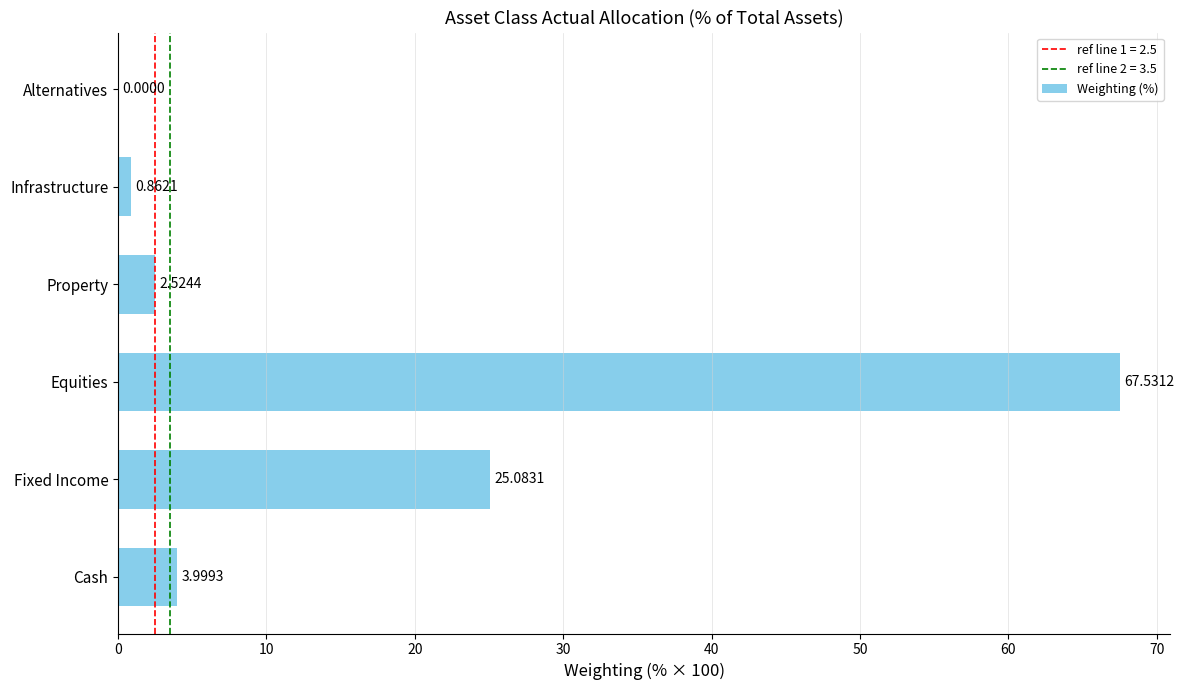

What is the maximum value shown in the chart?

67.5